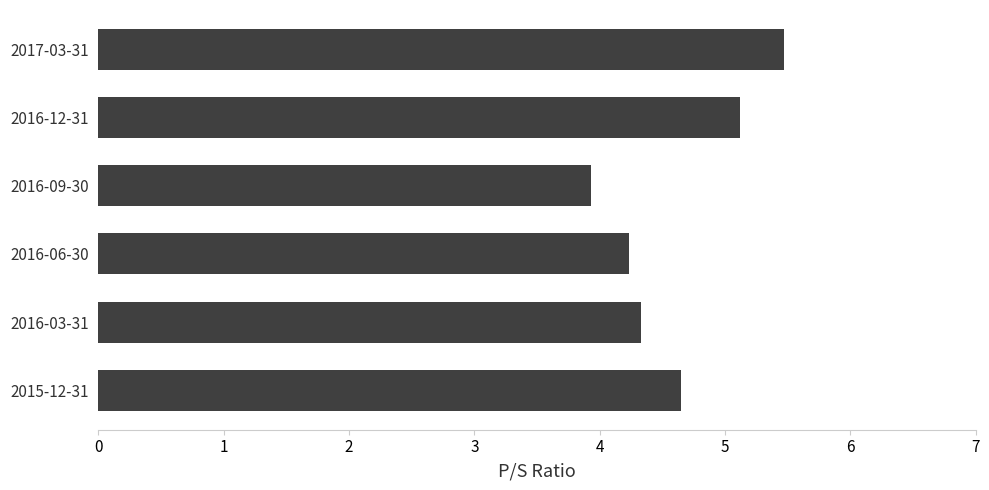

Reading top to bottom, transcribe all the data shown in this chart.

5.5	5.1	3.9	4.2	4.3	4.7